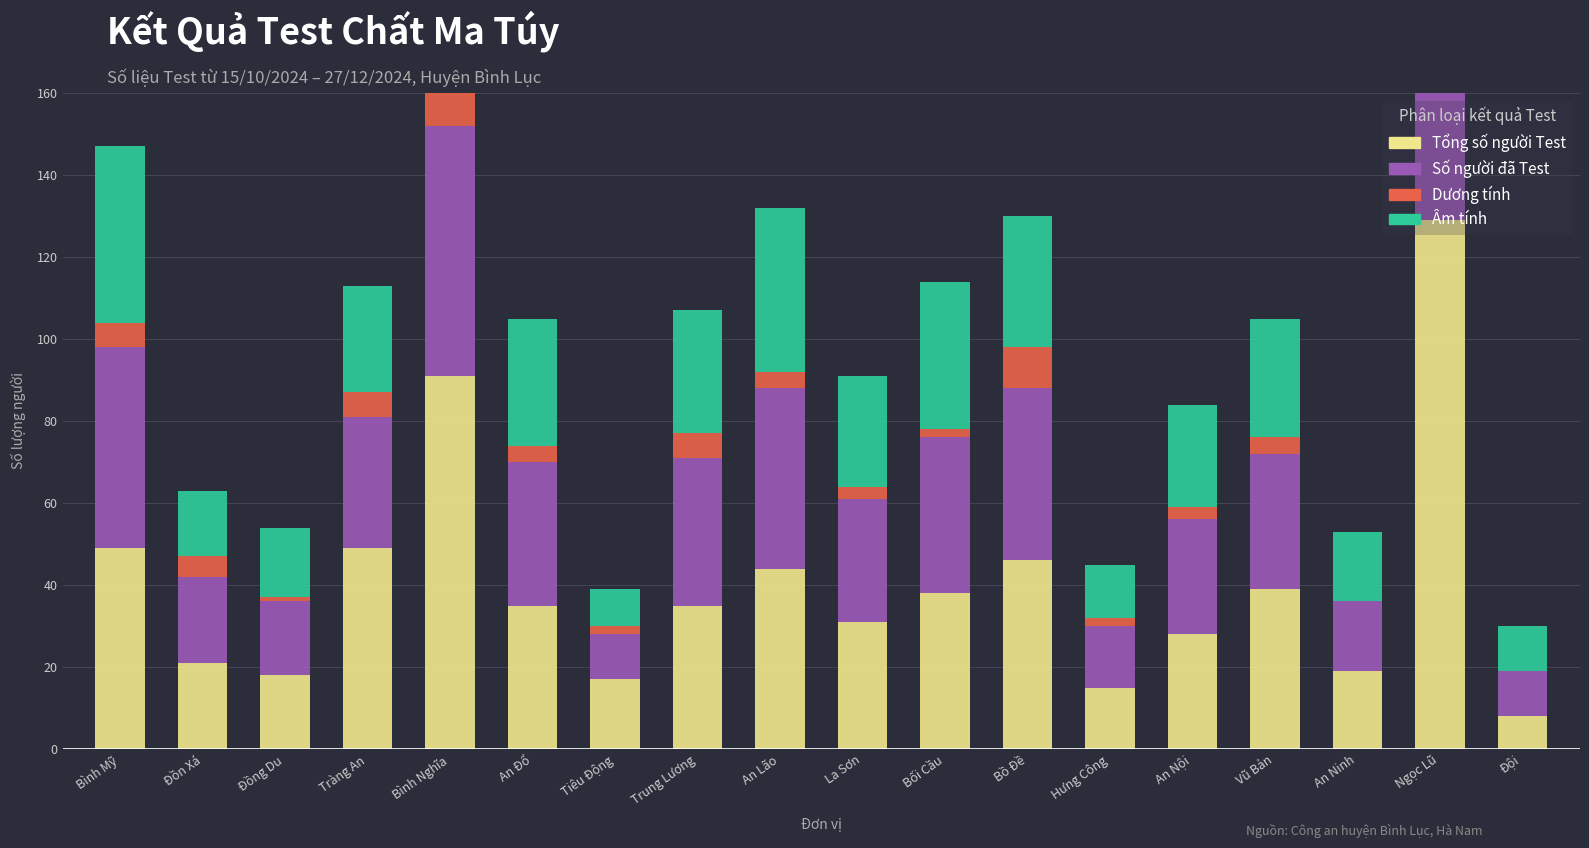

How many data points in Dương tính are above 4?

7